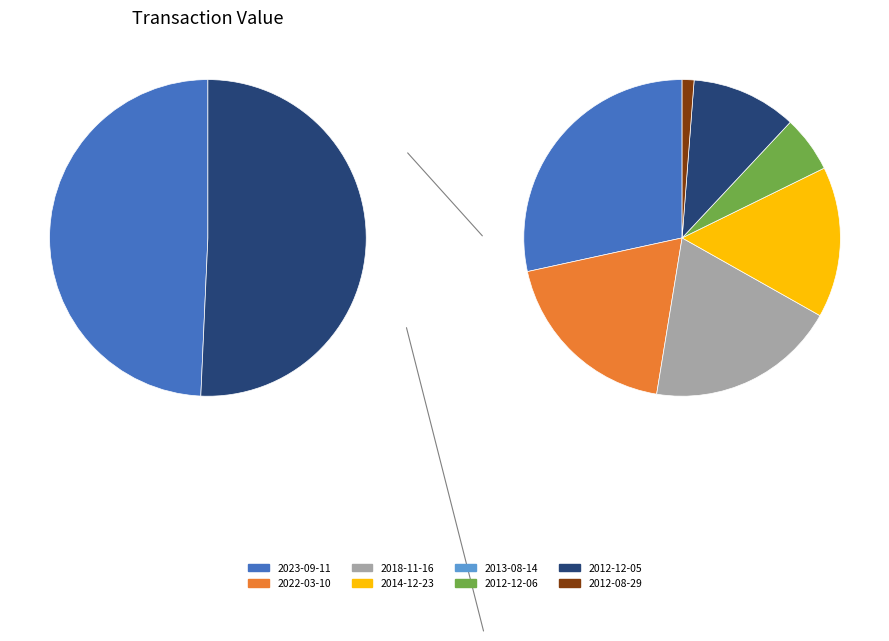

Which slice is the smallest?

2012-08-29